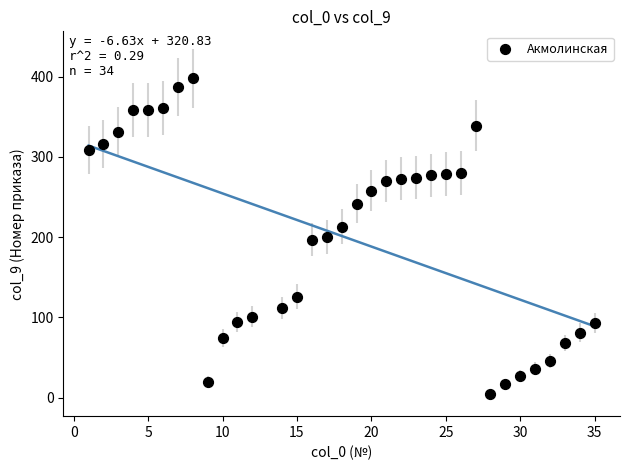

What is the range of X values (max minus min)?

34